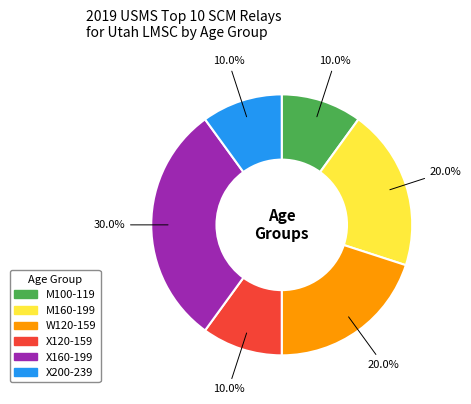

Is X200-239 the majority of the pie?

No